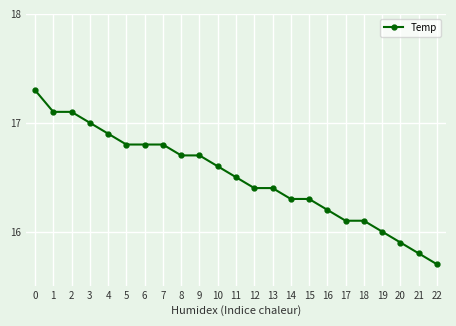

The value at 10 is 16.6. True or false?

True